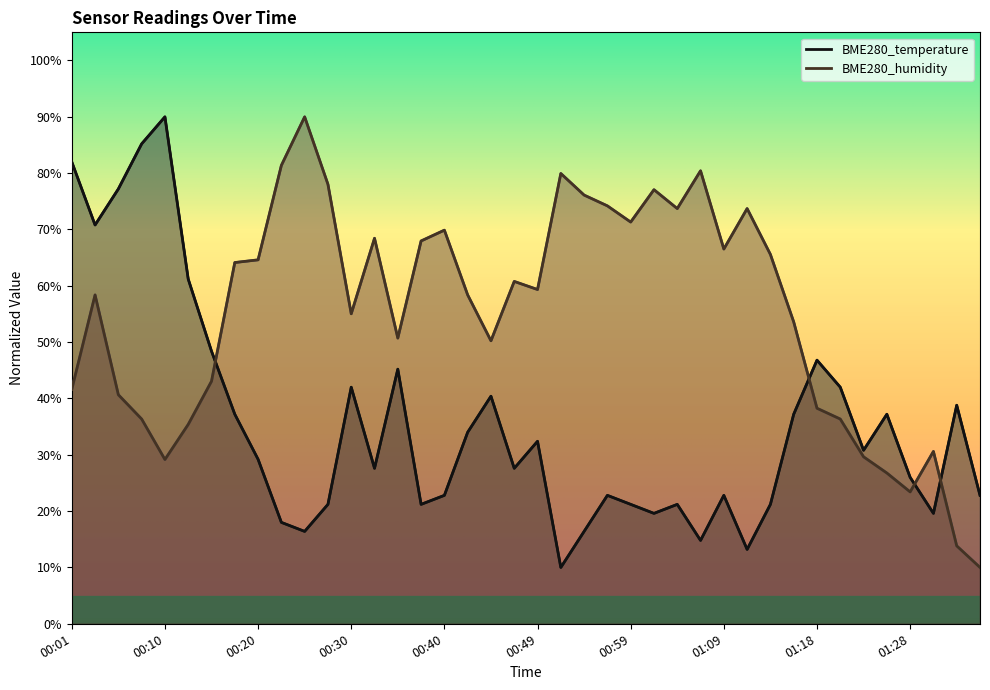

Which series has the widest spread of values?

BME280_temperature